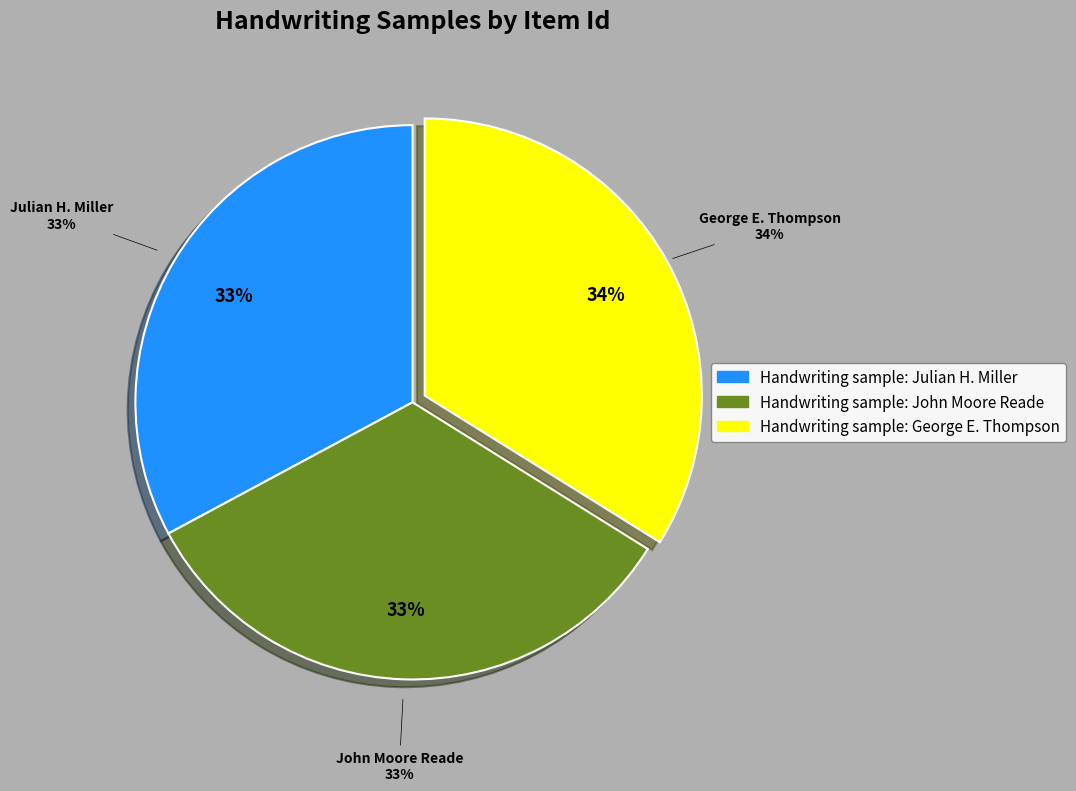

To the nearest percent, what portion does Handwriting sample: Julian H. Miller represent?

33%